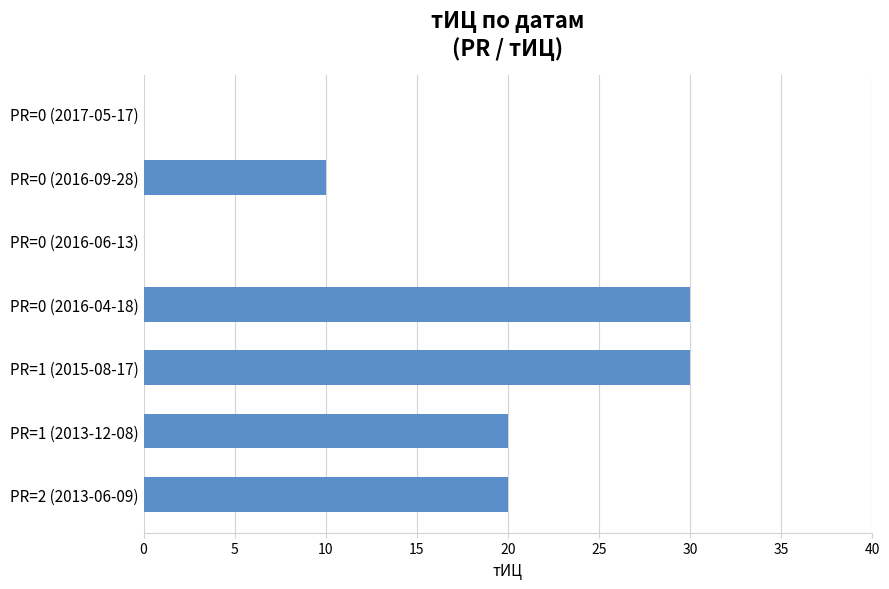

What is the ratio of the value at PR=0 (2016-04-18) to the value at PR=2 (2013-06-09)?

1.5